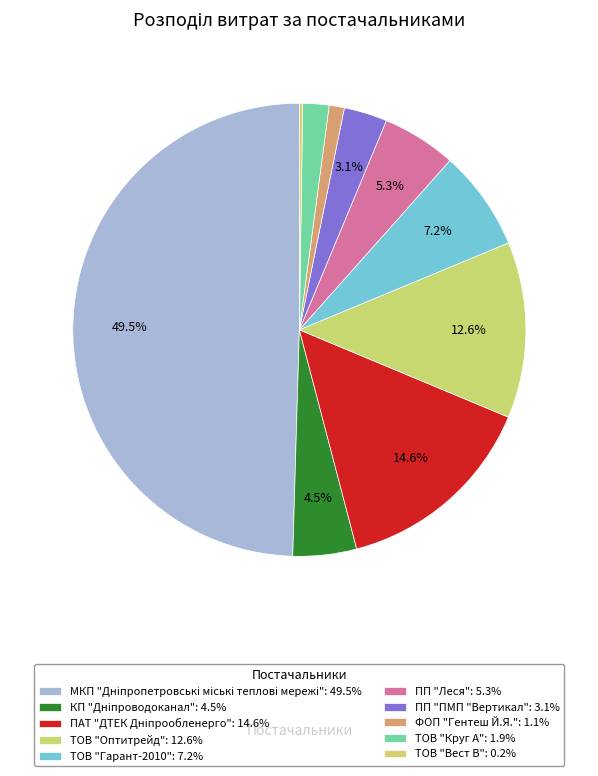

To the nearest percent, what is the difference between the ПП "ПМП "Вертикал" and ТОВ "Вест В" slice percentages?

3%